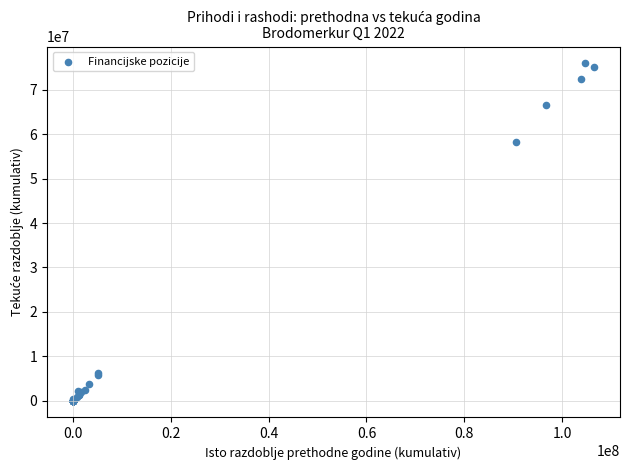

What Y value in the scatter plot is closest to 37985299?

58325055